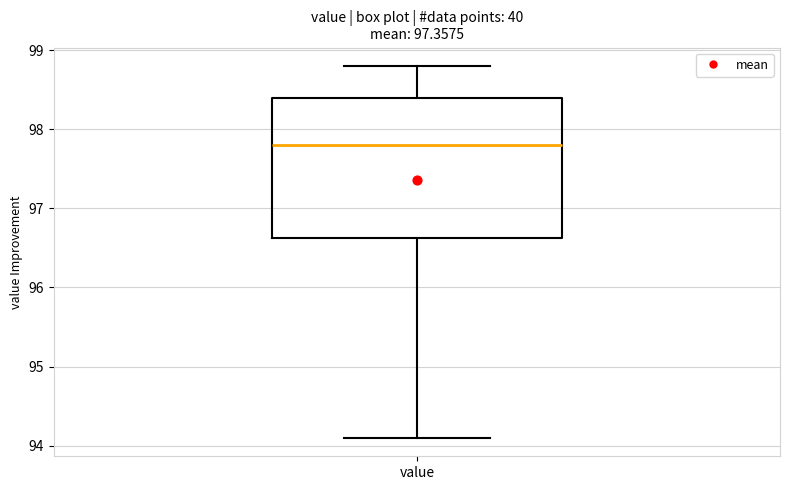

Read this box plot against the y-axis: the position of the median line, the range covered by the box, and the ends of both whiskers. The values are not printed on the chart, so give them approximately, as read against the axis.

median 97.8, box 96.6 to 98.4, whiskers 94.1 to 98.8